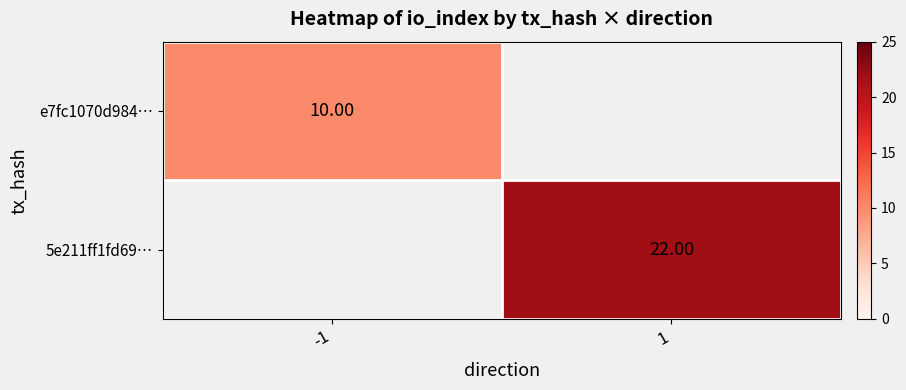

List the labels in order of 5e211ff1fd69… value, largest first.

-1, 1